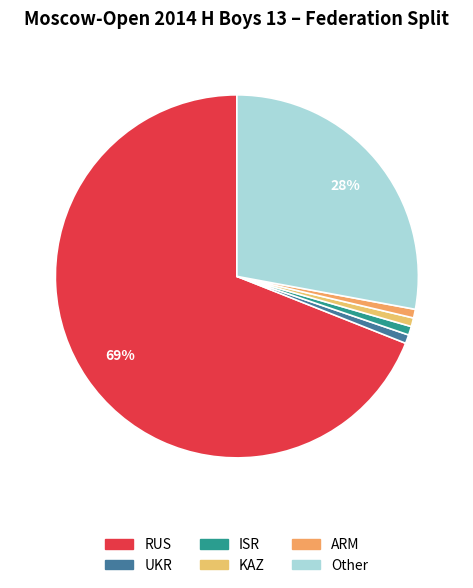

Does RUS represent more than half of the total?

Yes